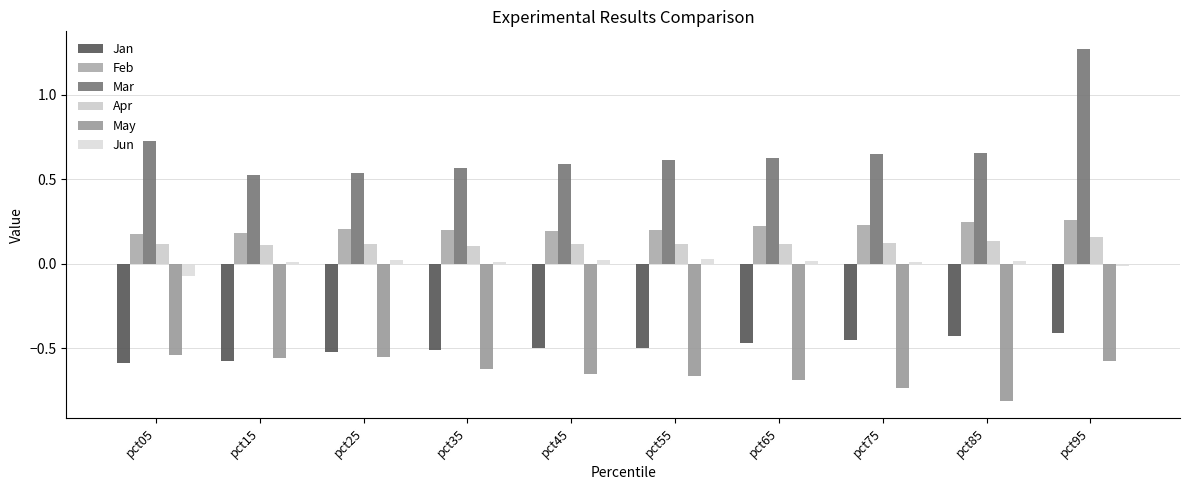

How many Mar values are between 0 and 1?

9